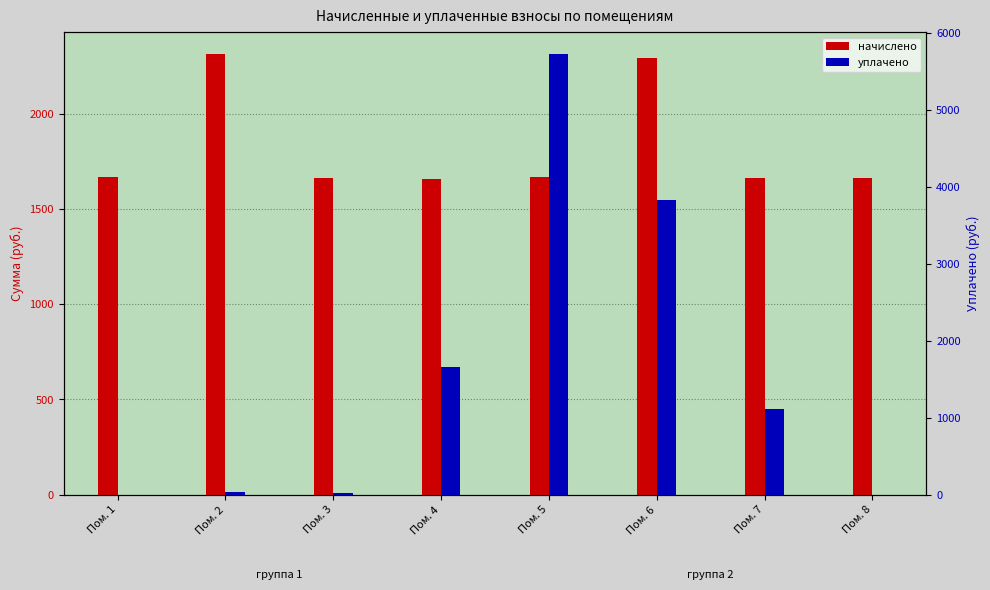

How many values in the уплачено series are below 1107?

4